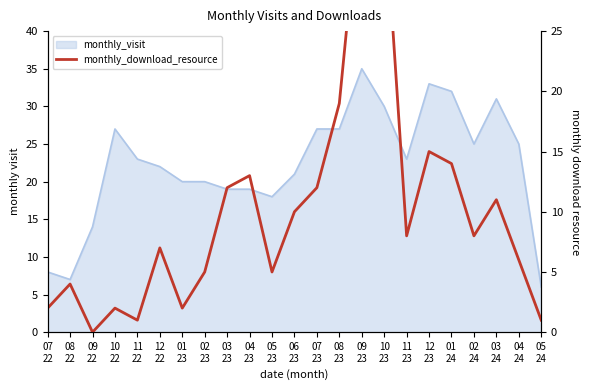

At which category does the chart reach its minimum across all series?

09
22